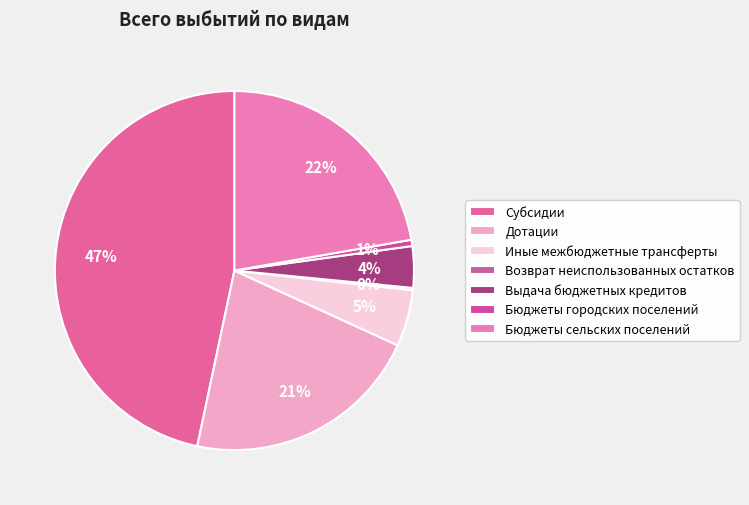

Combined, do Бюджеты сельских поселений and Бюджеты городских поселений account for over 50%?

No